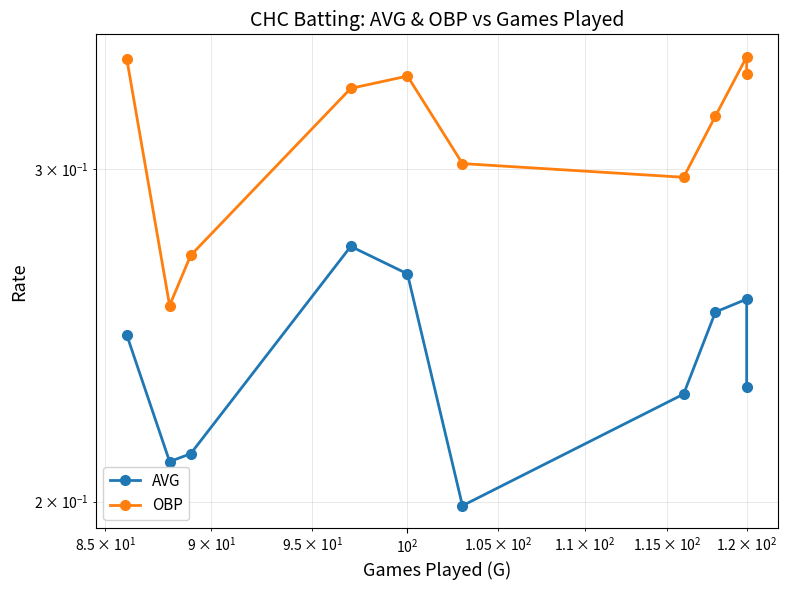

Which series has the largest range (max minus min)?

OBP